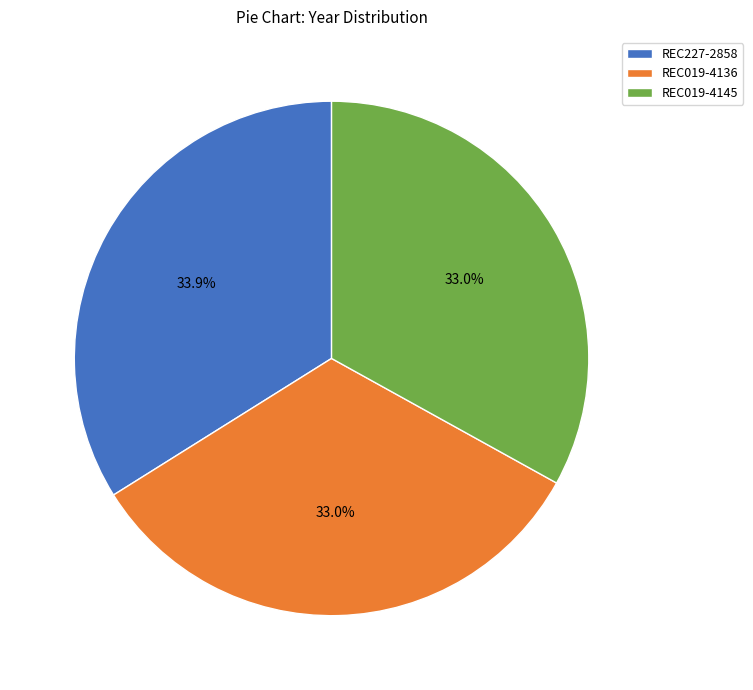

Is REC019-4136 the majority of the pie?

No